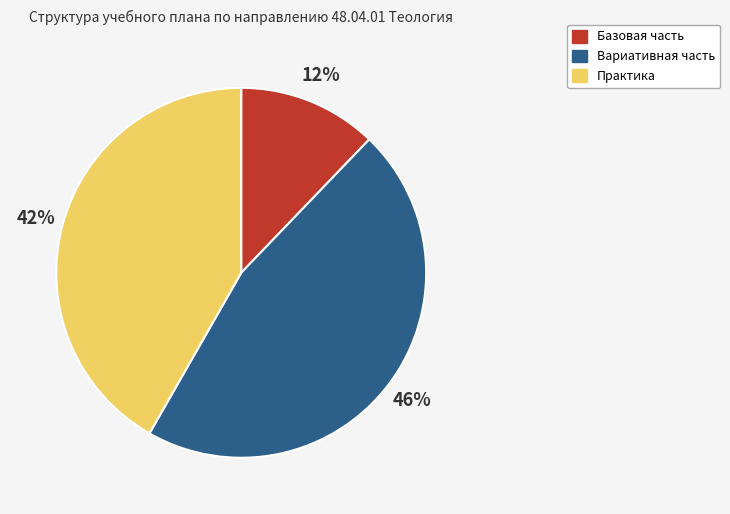

Which category has the biggest portion of the pie?

Вариативная часть